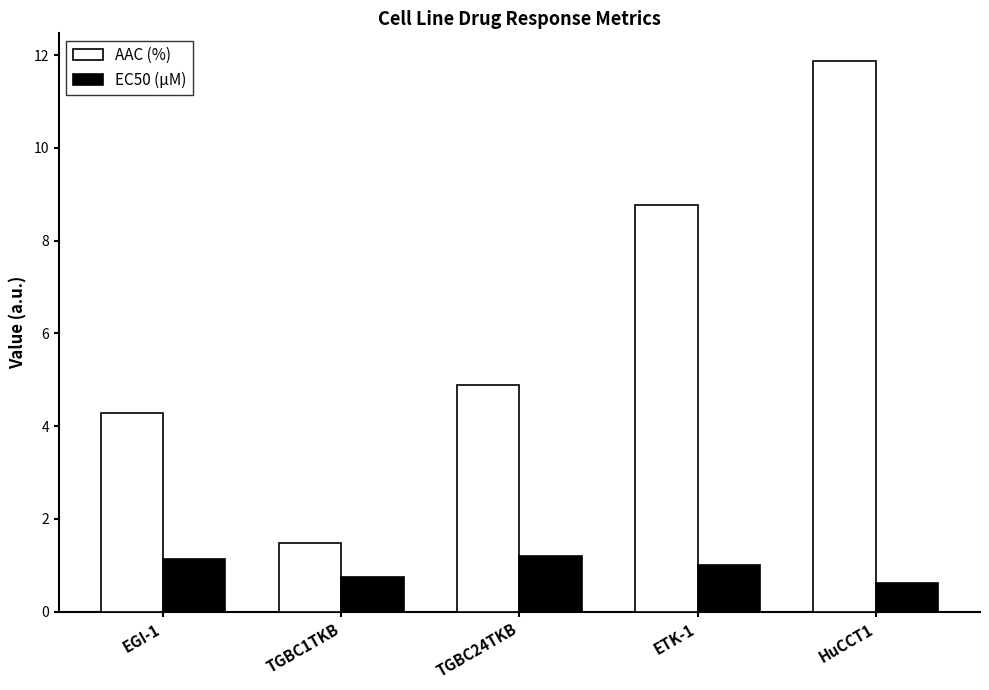

Where is EC50 (µM) nearest to the value 0?

HuCCT1